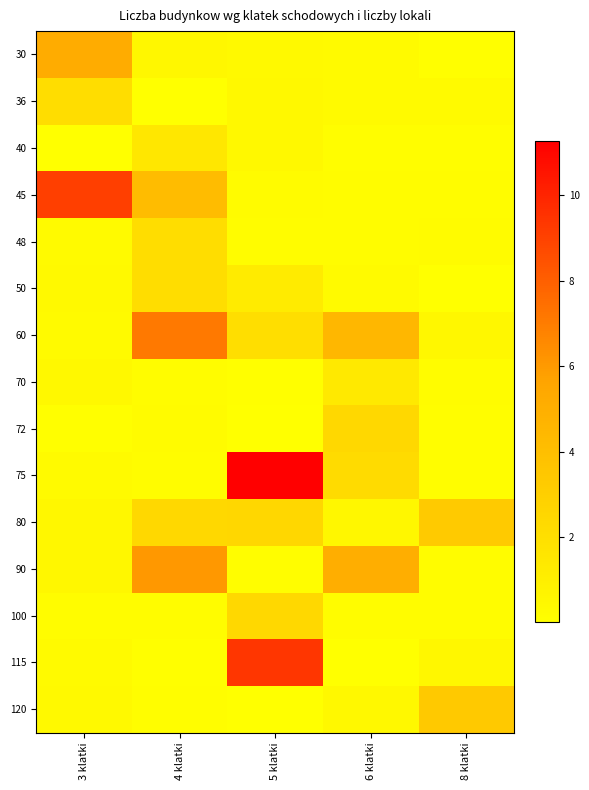

Reading right to left, list all the values displayed in this chart.

30: 8 klatki=0.1	6 klatki=0.3	5 klatki=0.4	4 klatki=0.5	3 klatki=5.2
36: 8 klatki=0.4	6 klatki=0.3	5 klatki=0.4	4 klatki=0.0	3 klatki=2.1
40: 8 klatki=0.1	6 klatki=0.1	5 klatki=0.4	4 klatki=1.5	3 klatki=0.0
45: 8 klatki=0.1	6 klatki=0.2	5 klatki=0.3	4 klatki=4.2	3 klatki=9.1
48: 8 klatki=0.2	6 klatki=0.2	5 klatki=0.1	4 klatki=2.1	3 klatki=0.3
50: 8 klatki=0.0	6 klatki=0.3	5 klatki=1.3	4 klatki=2.1	3 klatki=0.4
60: 8 klatki=0.5	6 klatki=4.5	5 klatki=2.0	4 klatki=7.1	3 klatki=0.3
70: 8 klatki=0.2	6 klatki=1.3	5 klatki=0.0	4 klatki=0.2	3 klatki=0.4
72: 8 klatki=0.1	6 klatki=2.5	5 klatki=0.0	4 klatki=0.2	3 klatki=0.1
75: 8 klatki=0.1	6 klatki=2.3	5 klatki=11.3	4 klatki=0.2	3 klatki=0.3
80: 8 klatki=3.3	6 klatki=0.4	5 klatki=2.5	4 klatki=2.4	3 klatki=0.5
90: 8 klatki=0.2	6 klatki=5.0	5 klatki=0.1	4 klatki=6.0	3 klatki=0.5
100: 8 klatki=0.1	6 klatki=0.2	5 klatki=2.4	4 klatki=0.1	3 klatki=0.2
115: 8 klatki=0.5	6 klatki=0.0	5 klatki=9.4	4 klatki=0.1	3 klatki=0.3
120: 8 klatki=3.4	6 klatki=0.4	5 klatki=0.0	4 klatki=0.1	3 klatki=0.4